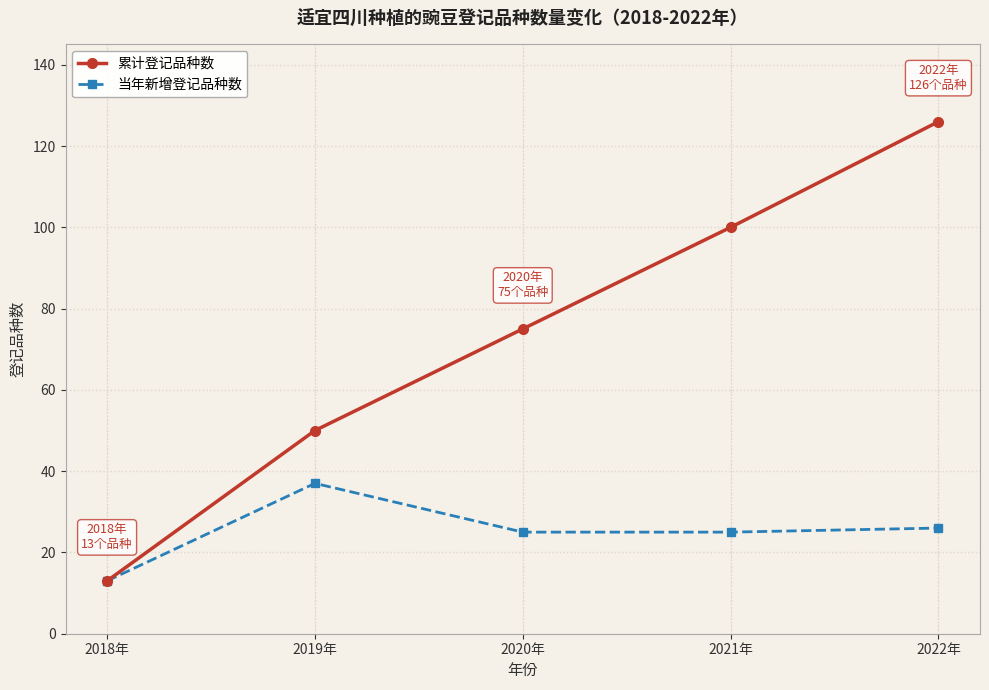

What is the label of the 3rd point from the right?

2020年